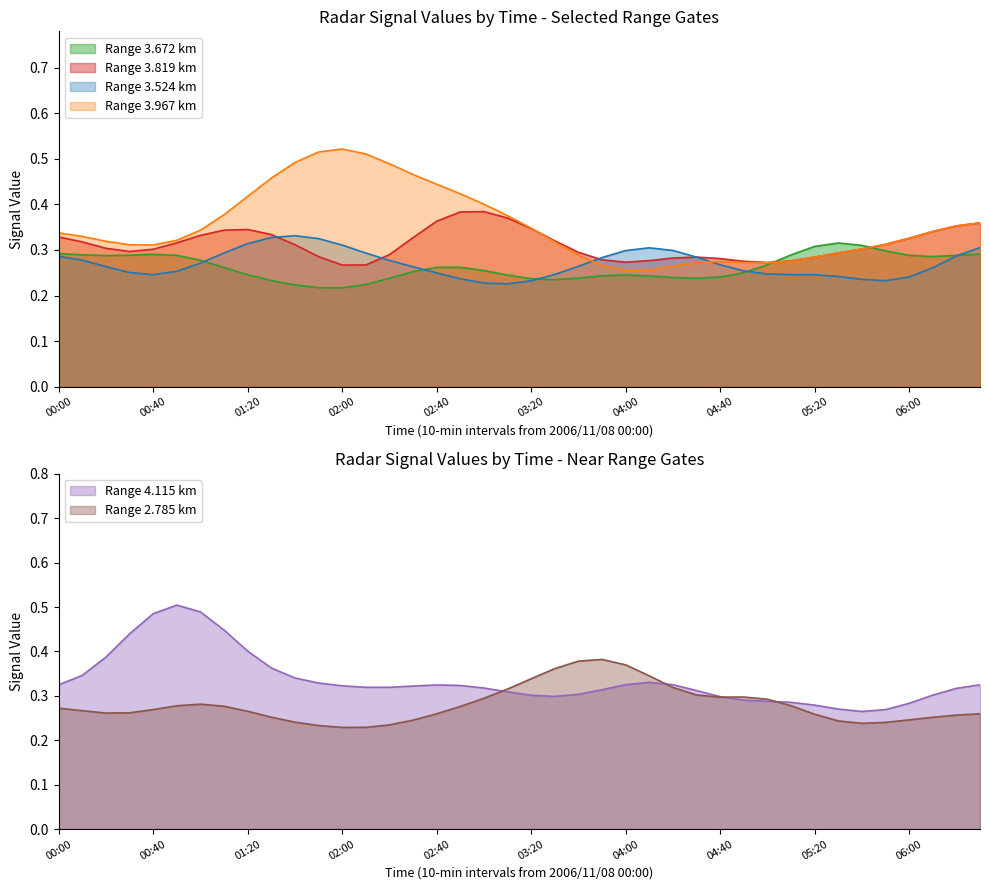

What is the smallest value displayed?

0.2